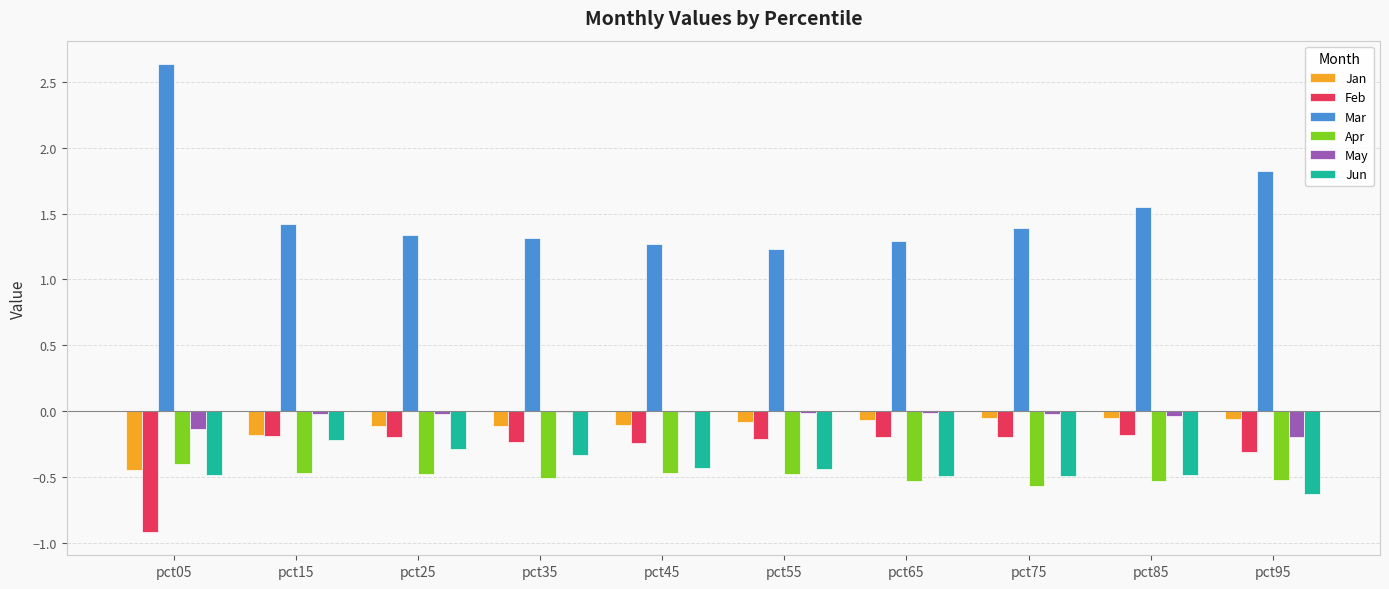

What is the maximum value for Apr?

-0.4